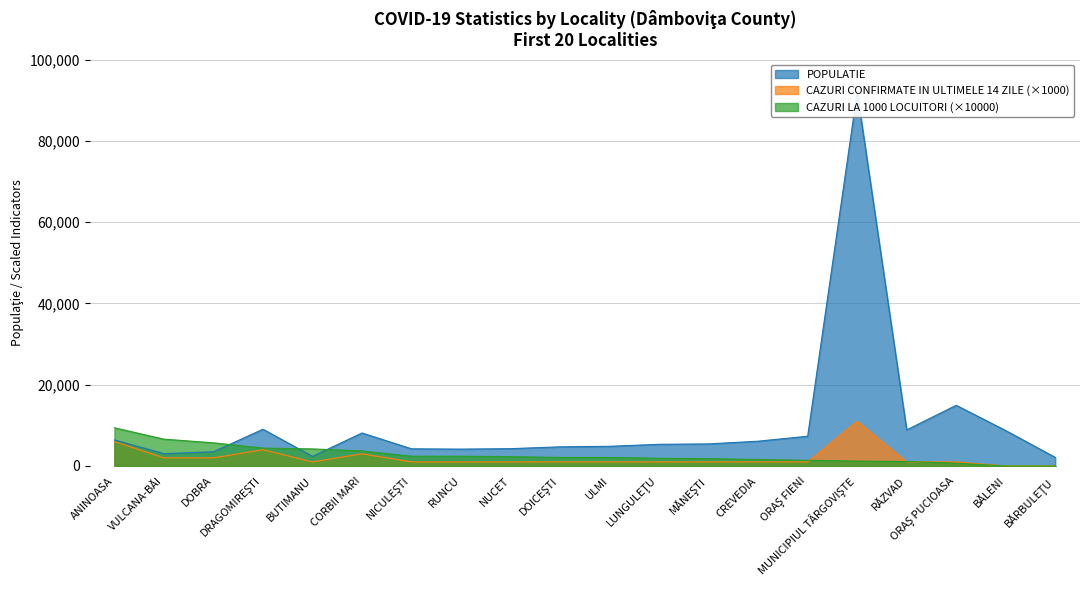

Rank the categories by CAZURI CONFIRMATE IN ULTIMELE 14 ZILE value from highest to lowest.

MUNICIPIUL TÂRGOVIŞTE, ANINOASA, DRAGOMIREŞTI, CORBII MARI, VULCANA-BĂI, DOBRA, BUTIMANU, NICULEŞTI, RUNCU, NUCET, DOICEŞTI, ULMI, LUNGULEŢU, MĂNEŞTI, CREVEDIA, ORAŞ FIENI, RĂZVAD, ORAŞ PUCIOASA, BĂLENI, BĂRBULEŢU